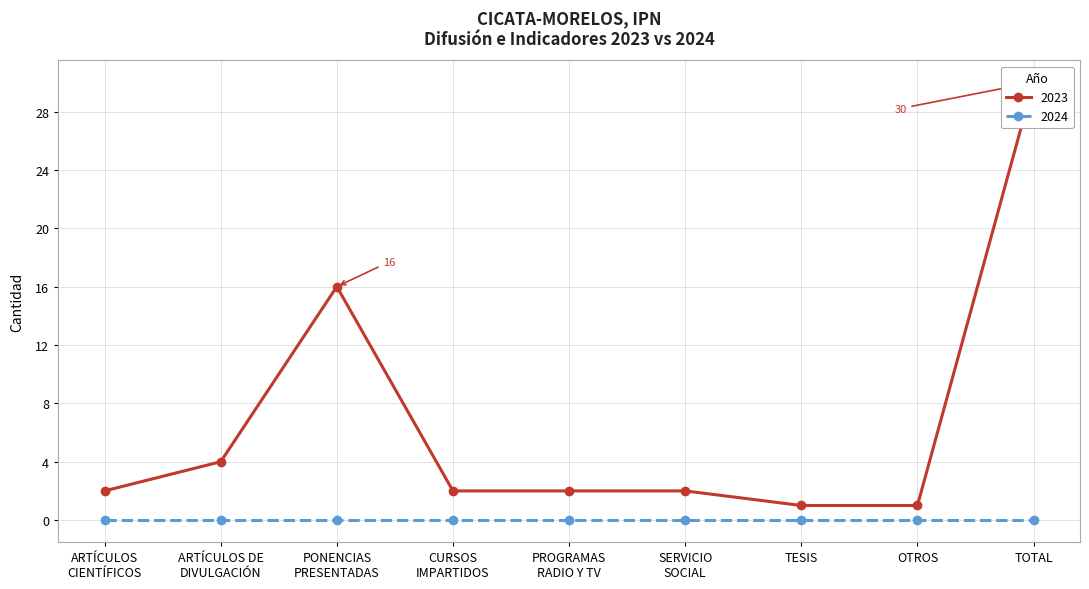

Approximately how many times larger is the value at ARTÍCULOS
CIENTÍFICOS compared to TESIS?

2.0